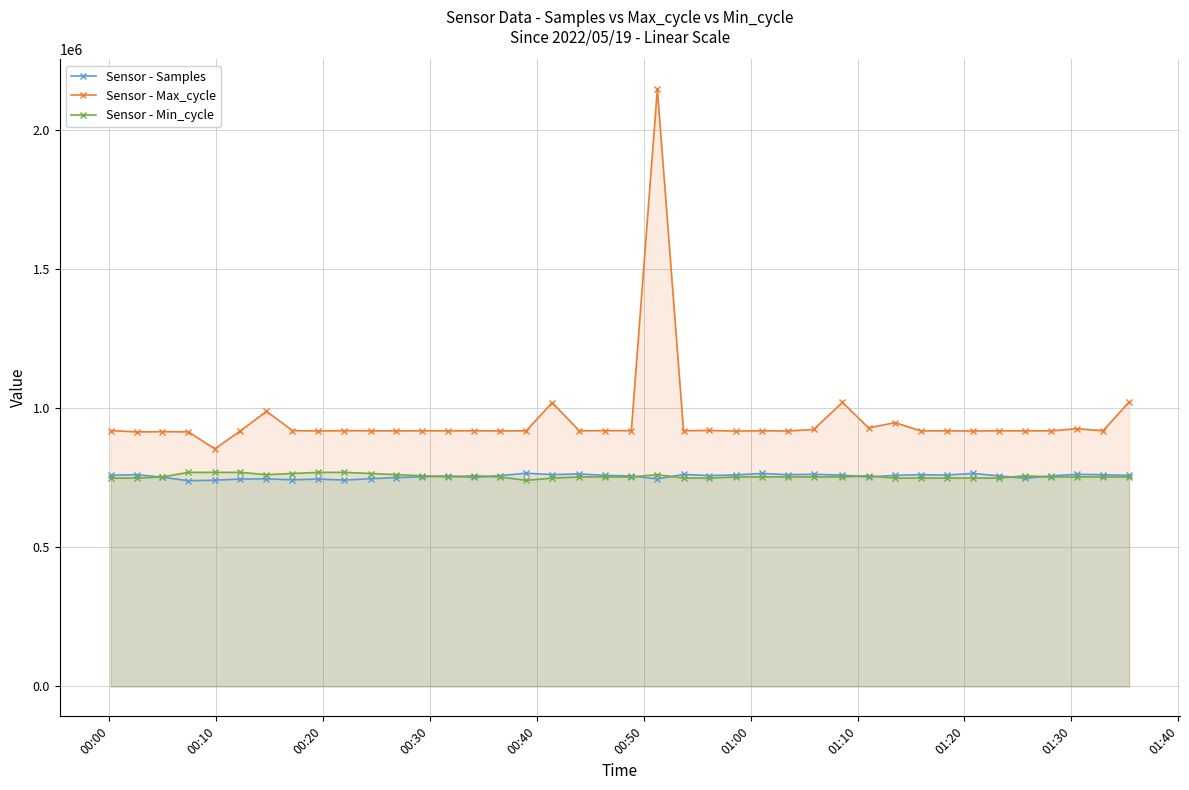

What is the value of the Sensor - Max_cycle point at the 18th from the left?

1020908.0